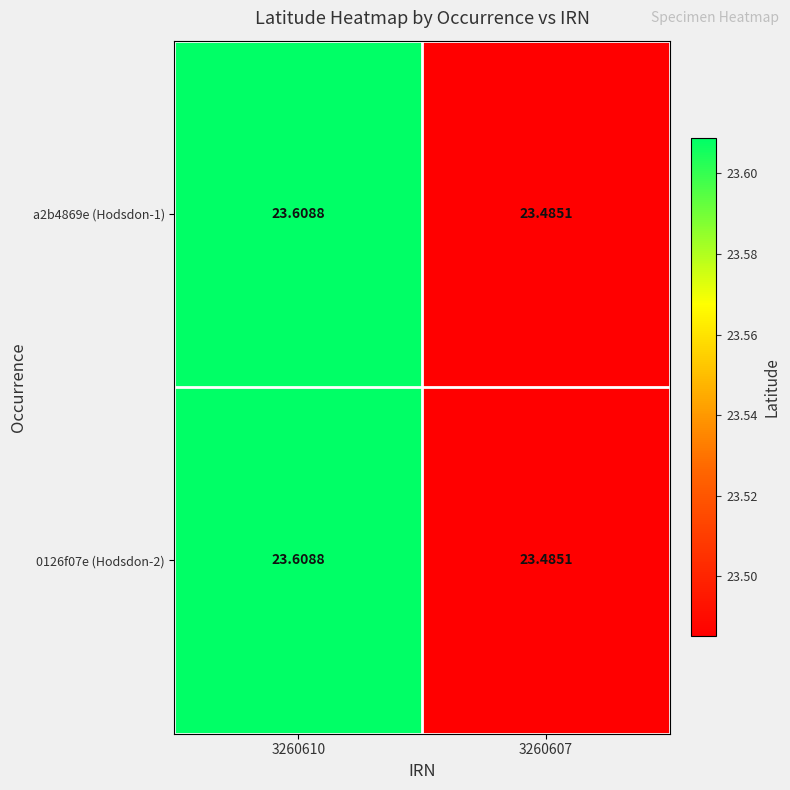

Is the value of 0126f07e (Hodsdon-2) at 3260610 greater than the value of a2b4869e (Hodsdon-1) at 3260607?

Yes